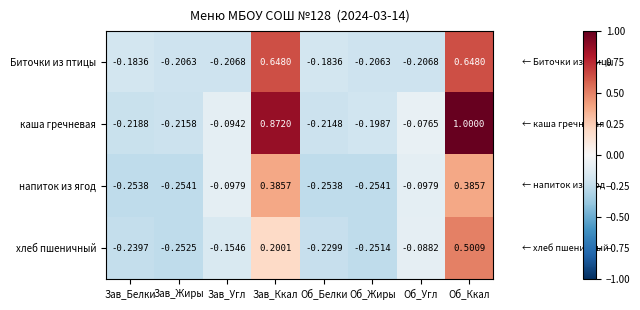

Which series has the largest range (max minus min)?

каша гречневая